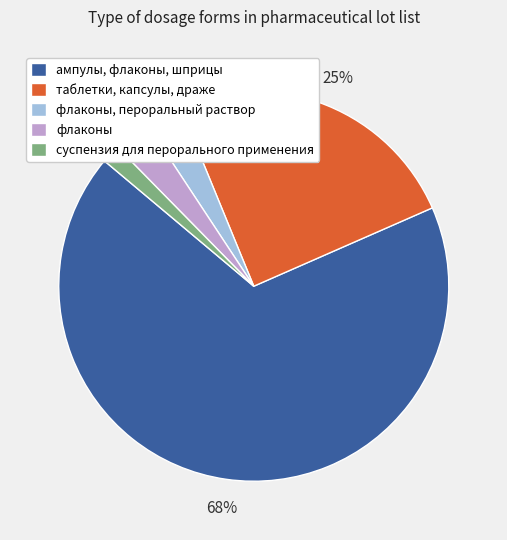

What is the majority slice?

ампулы, флаконы, шприцы